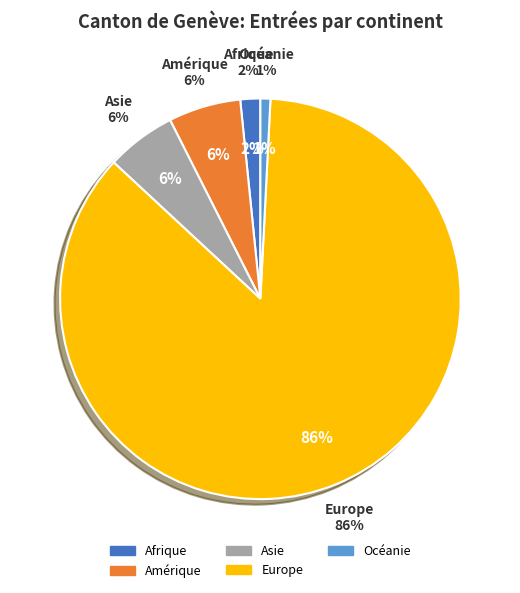

True or false: Afrique accounts for 2% of the total.

True